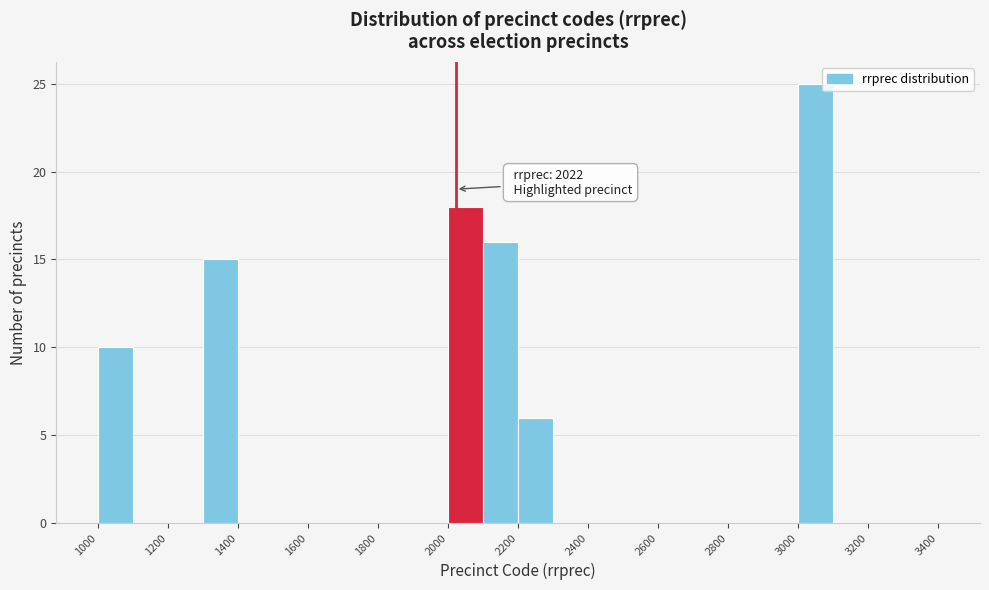

Over which range of the x-axis is the bar tallest?

3000 to 3100